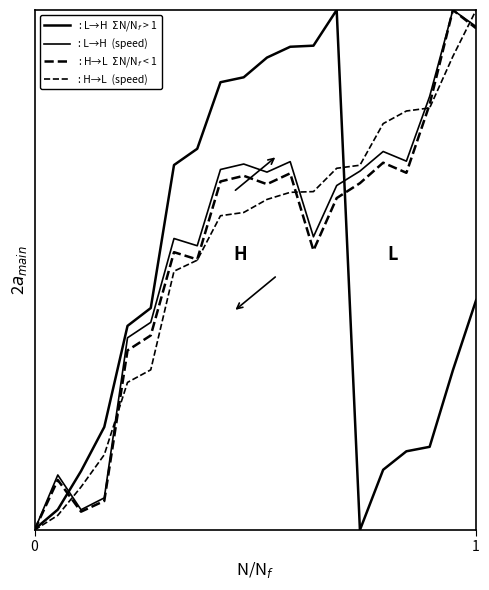

Does the chart display data point markers on the line(s)?

No